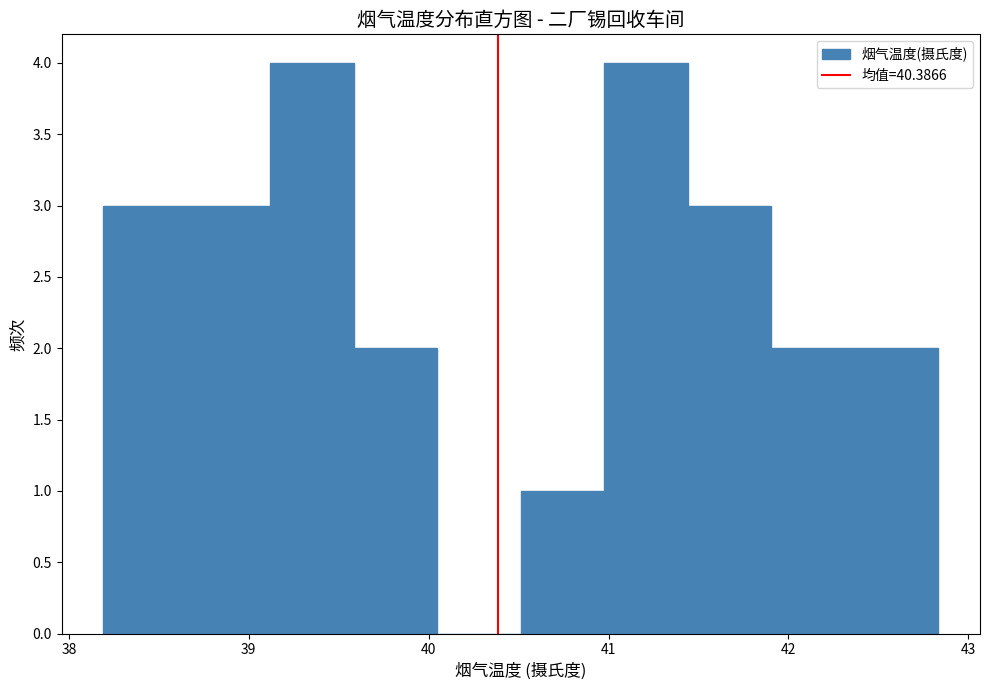

What is the height of the bar covering 41.0 to 41.4 on the x-axis? Neither the bar edges nor the heights are printed on the chart, so give them approximately, as read against the axes.

4